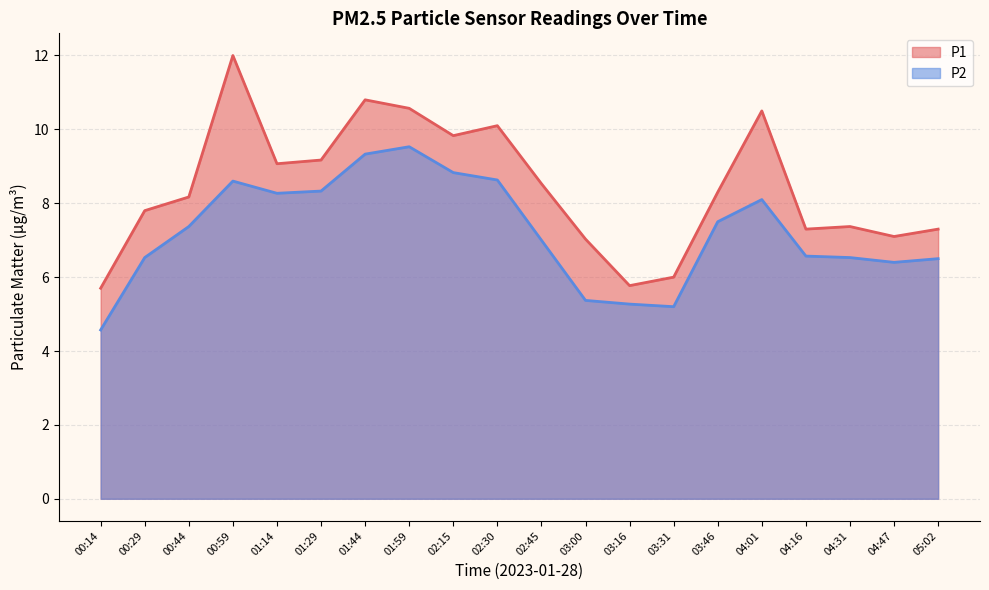

What are all the series names shown in the legend?

P1, P2